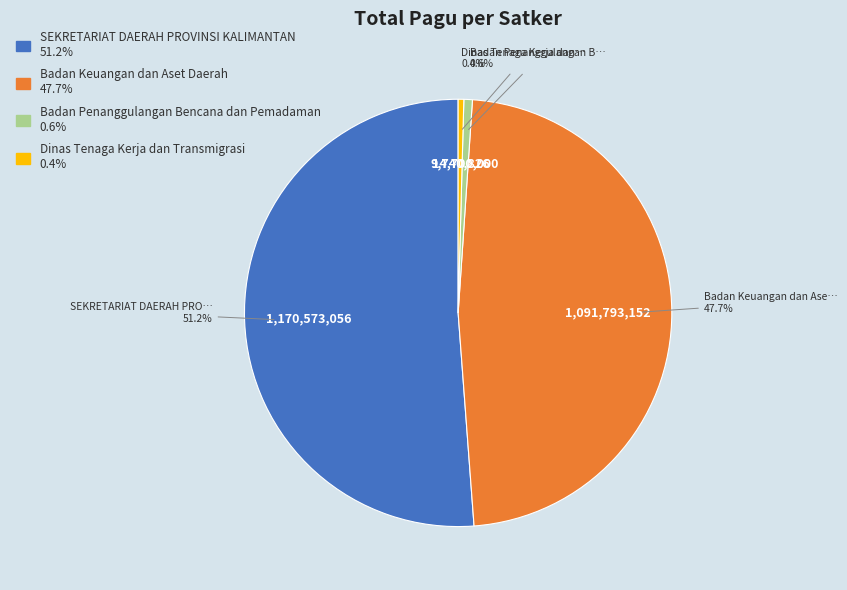

Is there any slice that represents more than half of the pie?

Yes